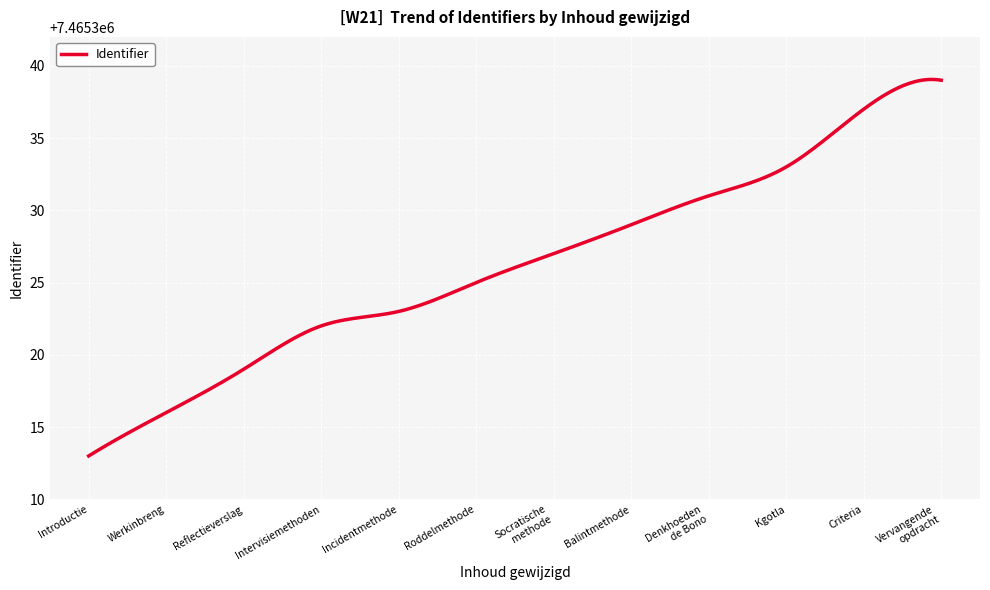

What is the difference between the maximum and minimum values?

26.1